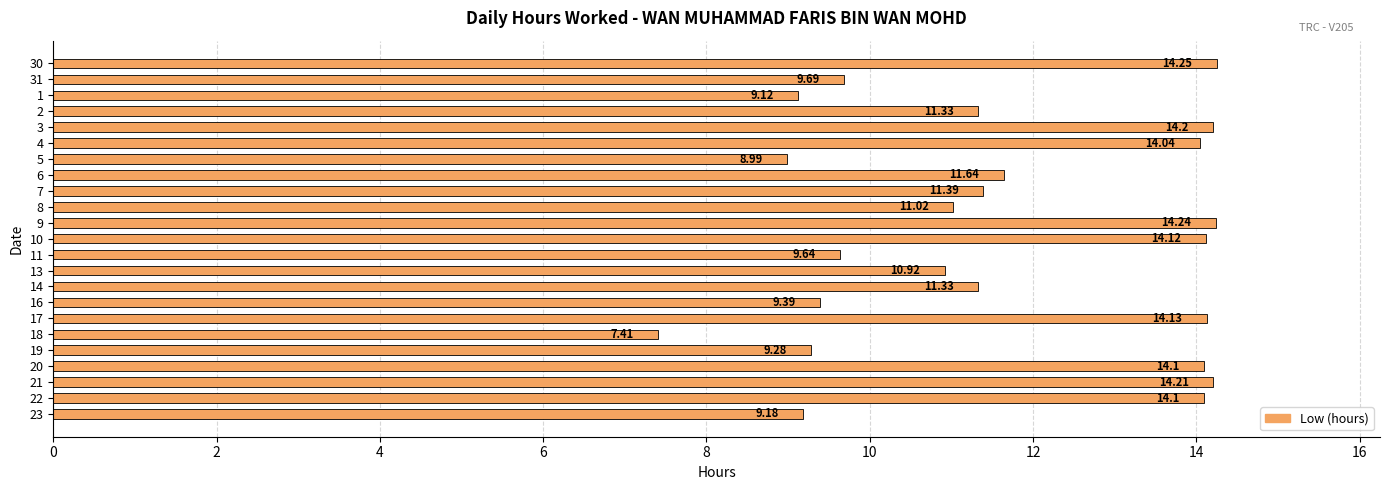

The chart shows a value of 16.3 at 16. True or false?

False